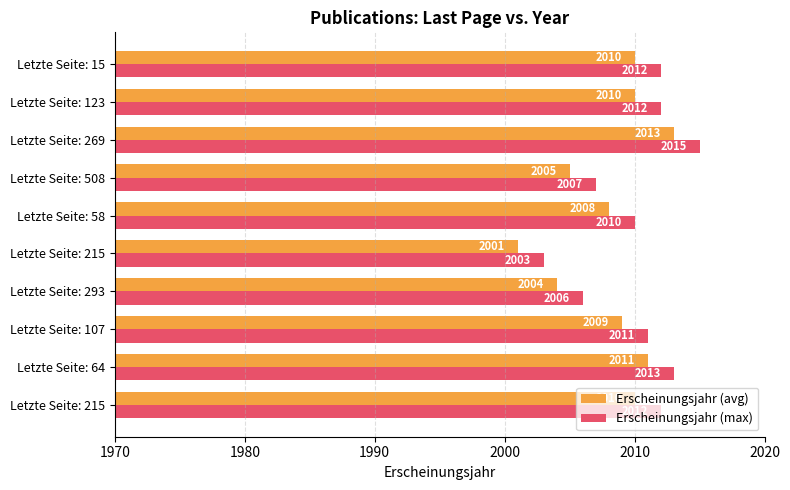

What are all the series names shown in the legend?

Erscheinungsjahr (avg), Erscheinungsjahr (max)